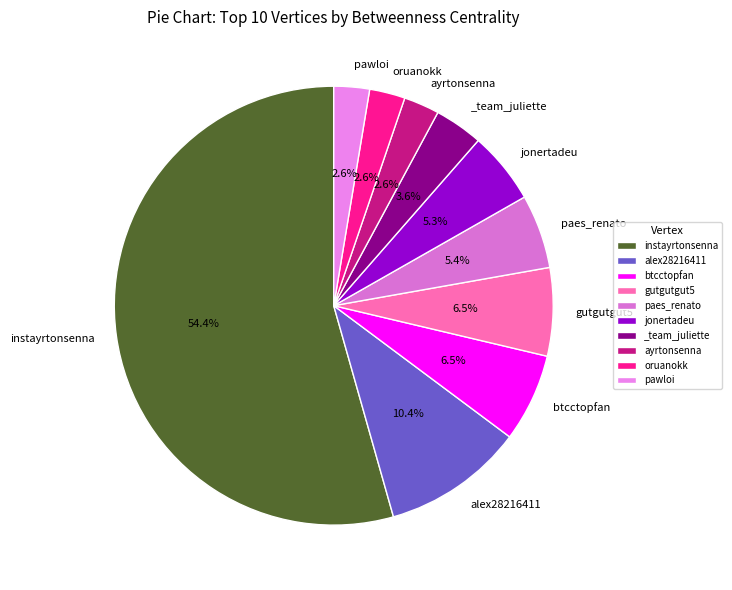

How many segments does this pie chart have?

10